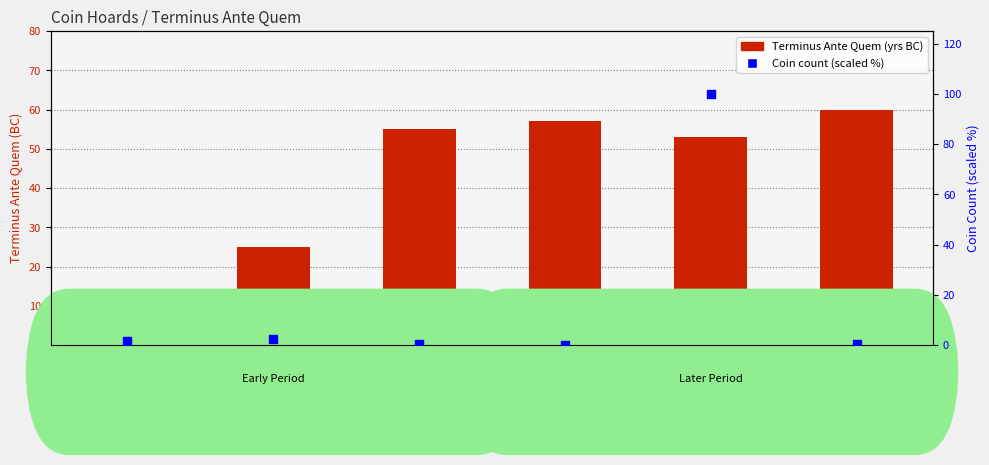

Which series contains the lowest Y value?

Coin count (scaled %)